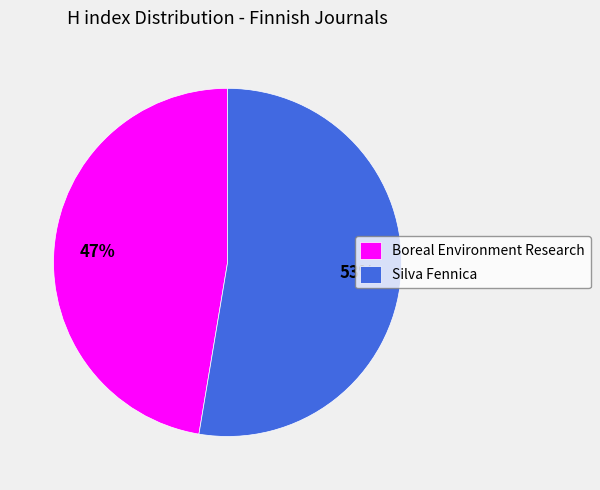

True or false: Silva Fennica accounts for 53% of the total.

True